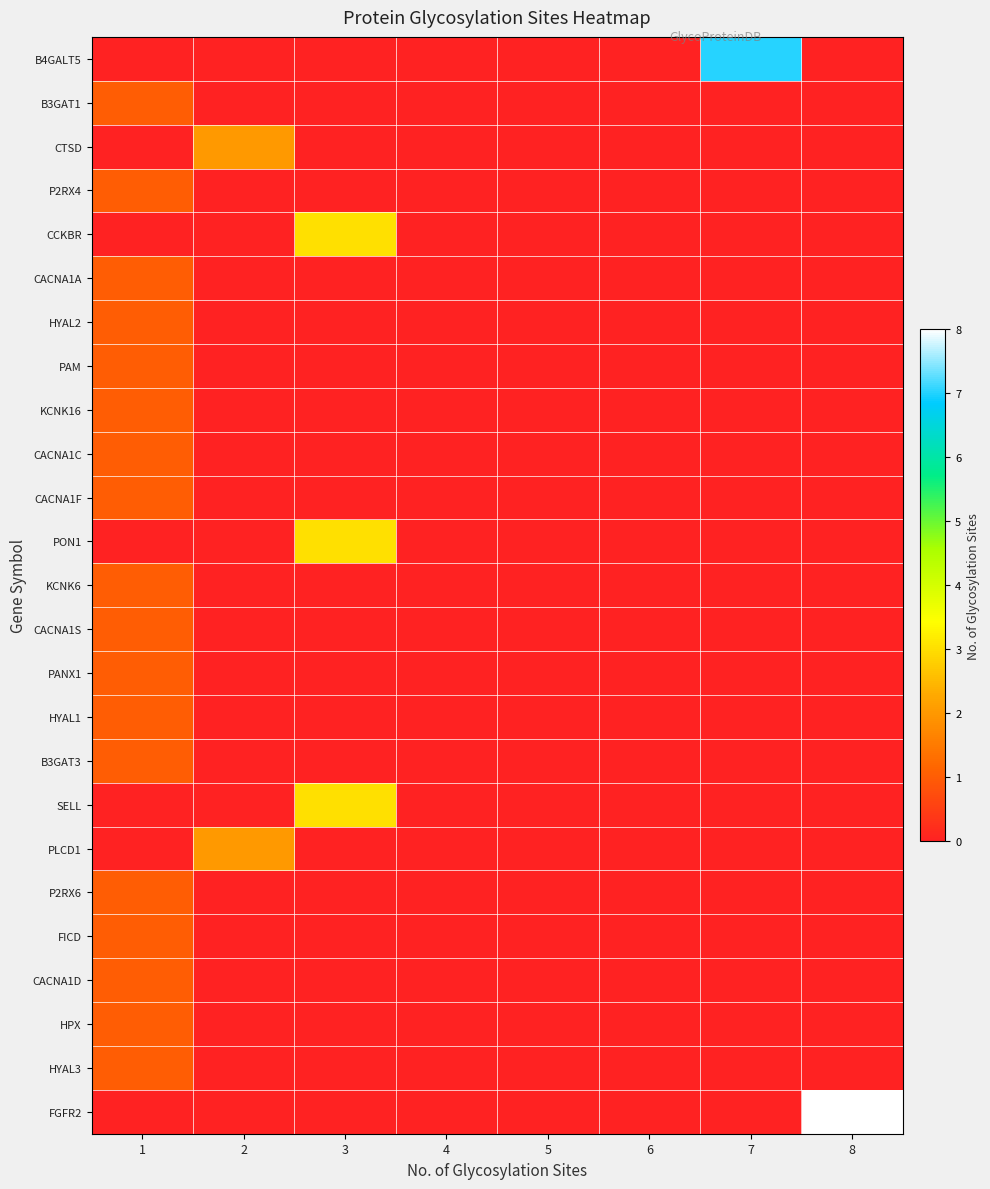

Which label corresponds to the largest value in the chart?

8